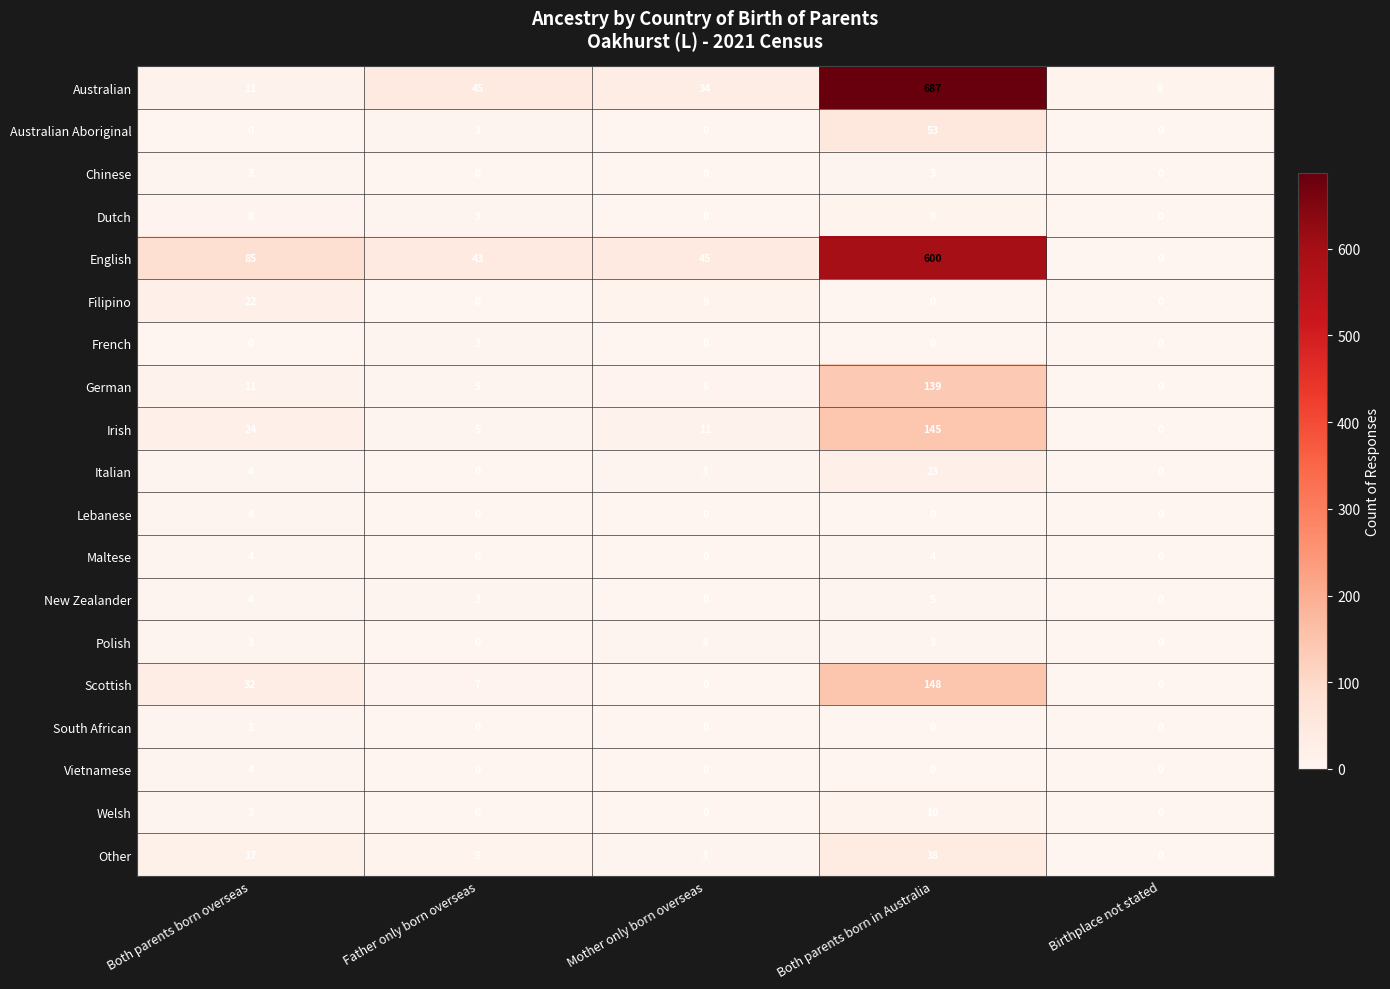

What is the difference between the second highest and second lowest values in the Polish series?

3